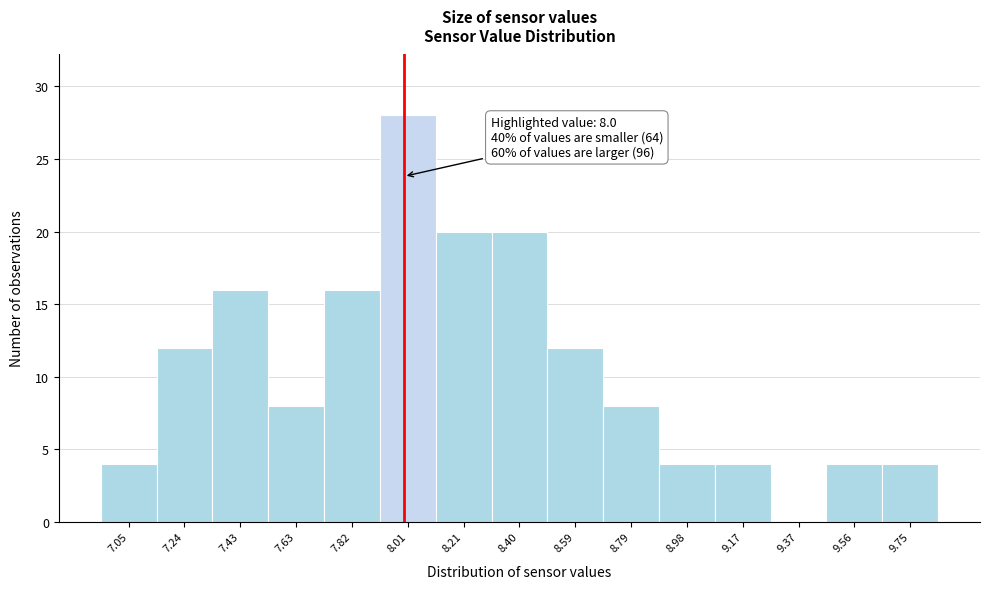

Which range on the x-axis has the tallest bar?

7.92 to 8.12